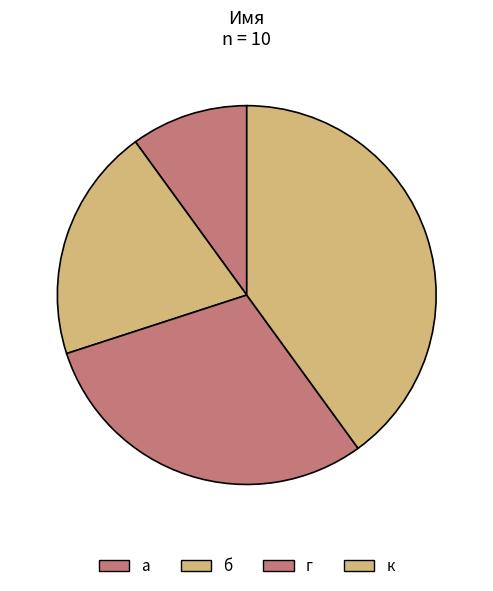

Is it true that б is 6% of the pie?

False